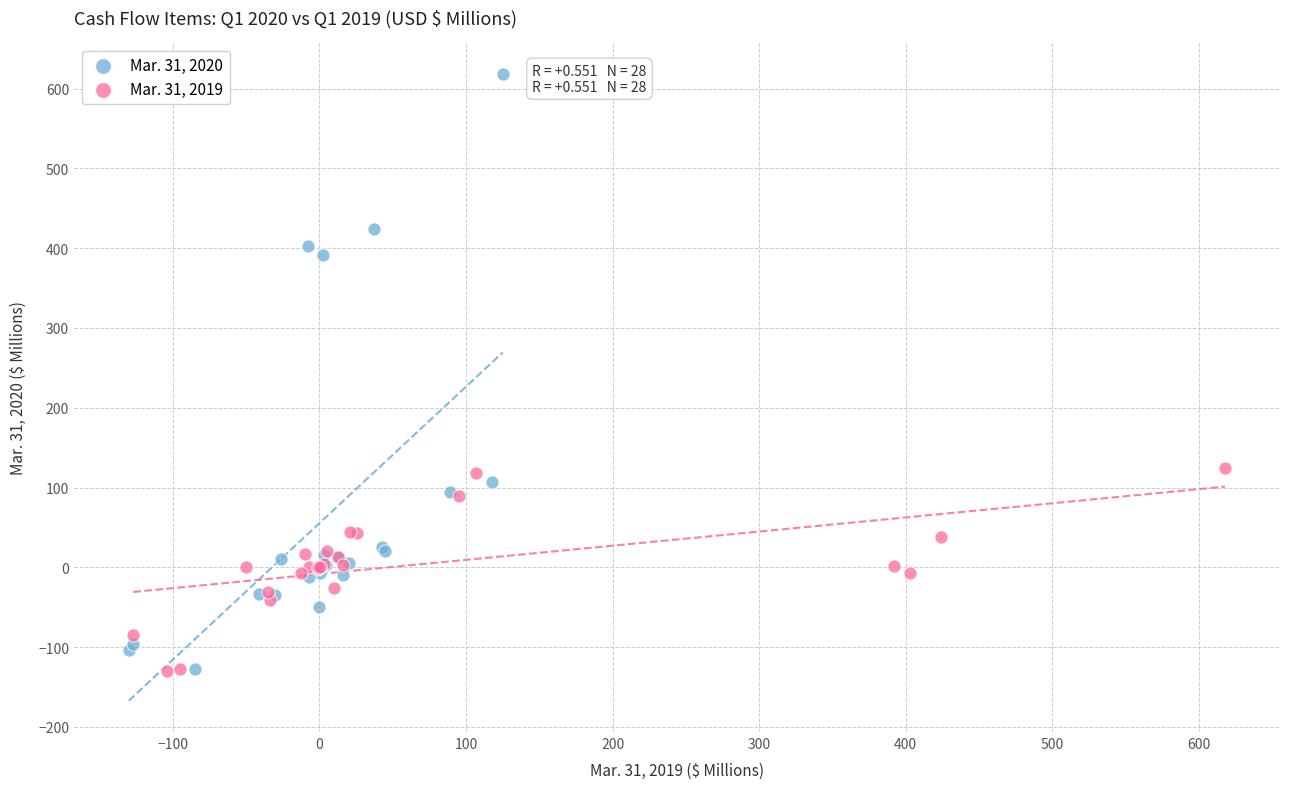

Which series contains the highest Y value?

Mar. 31, 2020